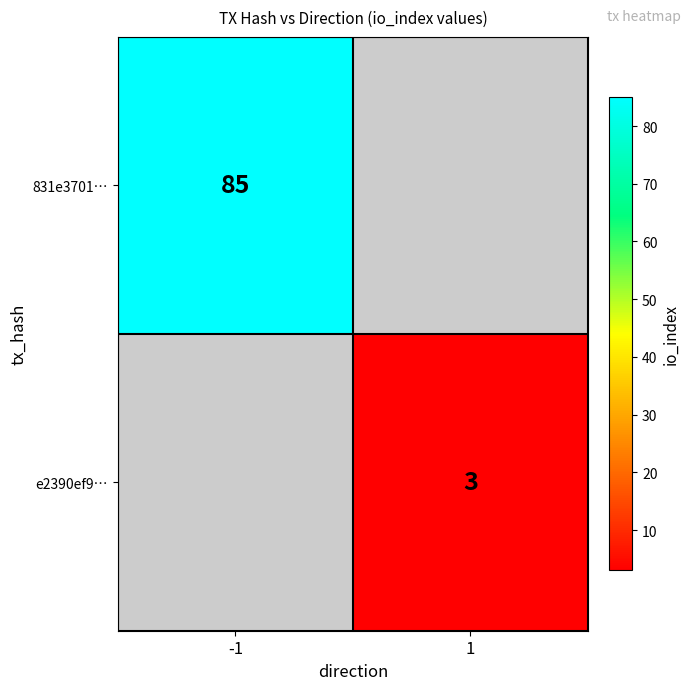

Is the value of e2390ef9… at 1 greater than the value of 831e3701… at -1?

No